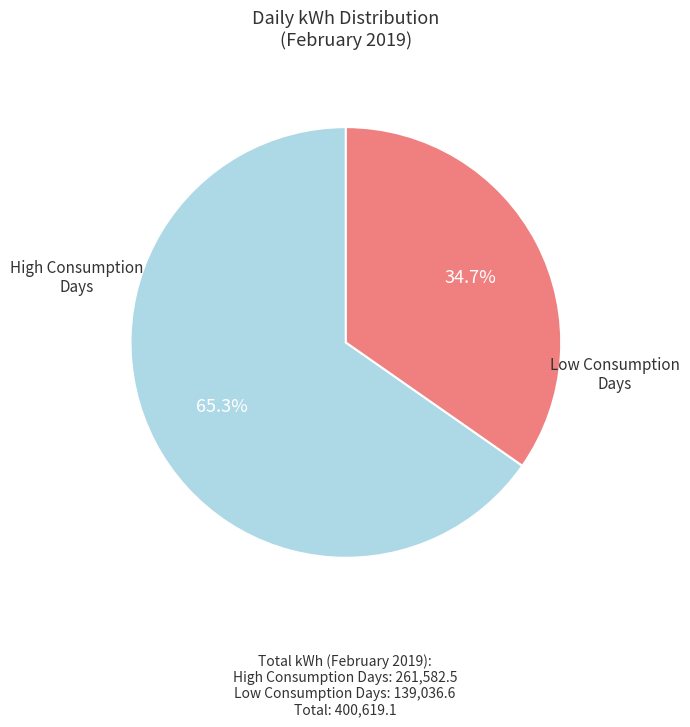

Is there any slice that represents more than half of the pie?

Yes